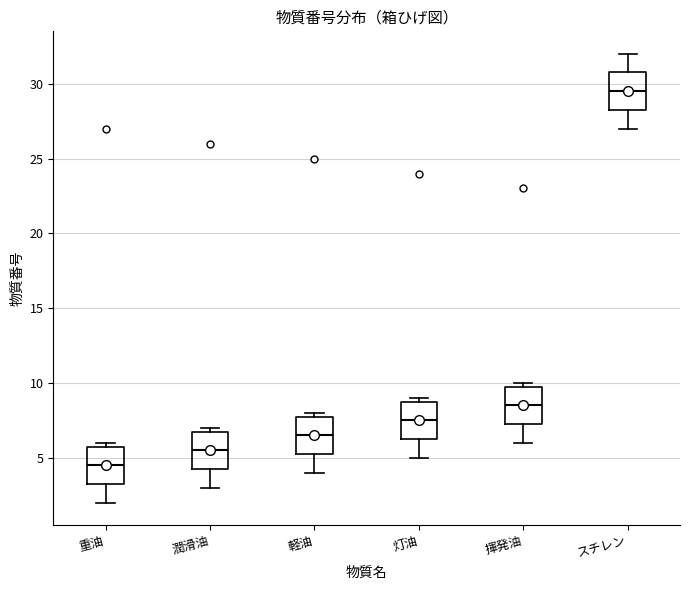

Where is the lower edge of the box for 重油 on the y-axis? The values are not printed on the chart, so give them approximately, as read against the axis.

3.5